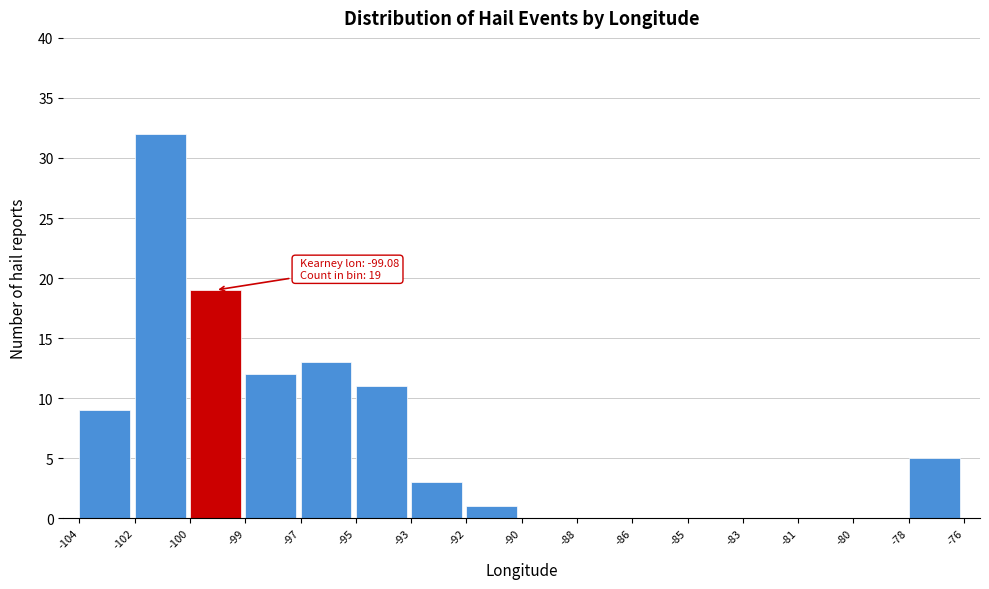

Reading left to right, transcribe all the data shown in this chart.

-104=9	-102=32	-100=19	-99=12	-97=13	-95=11	-93=3	-92=1	-90=0	-88=0	-86=0	-85=0	-83=0	-81=0	-80=0	-78=5